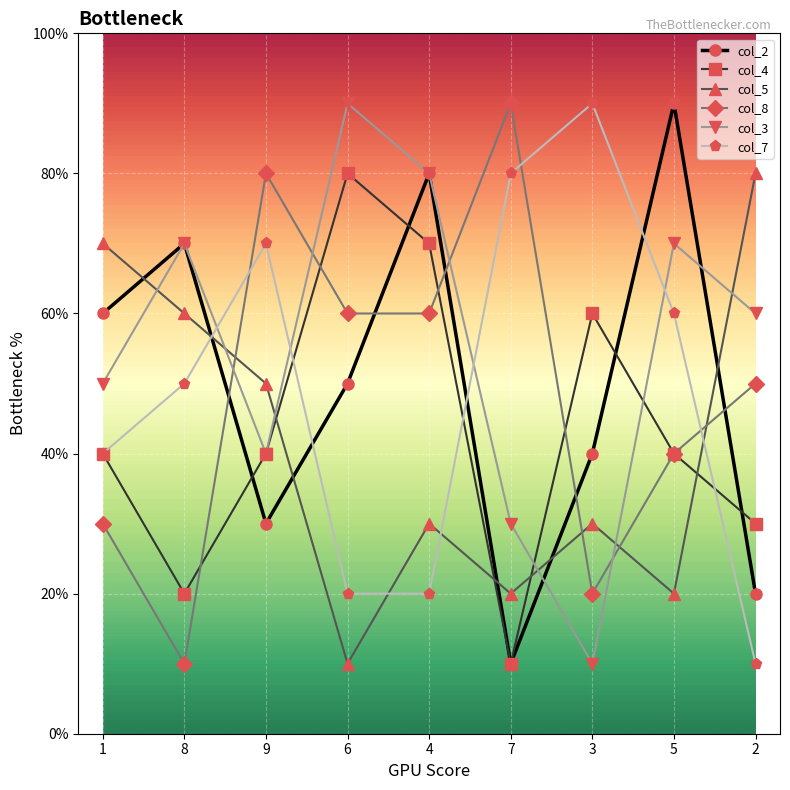

How many times do col_4 and col_8 cross each other?

4